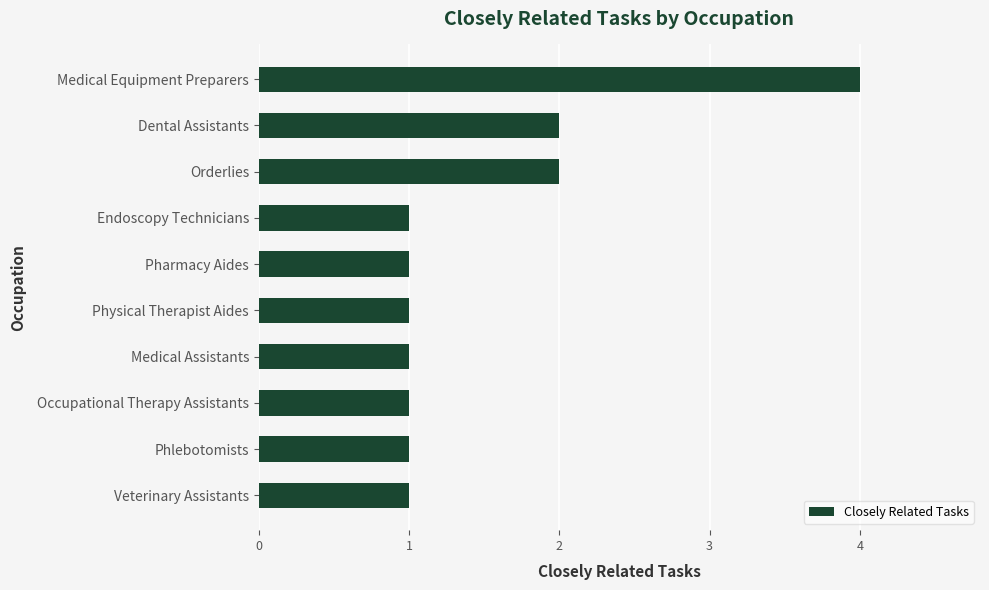

How many bars are there in total?

10